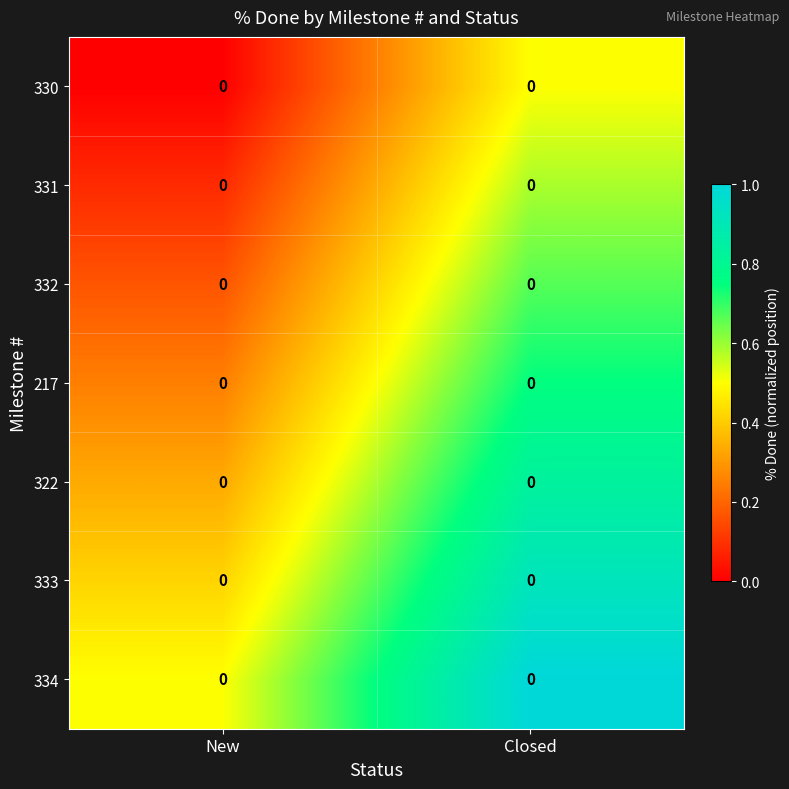

At which category is the sum across all series the highest?

Closed